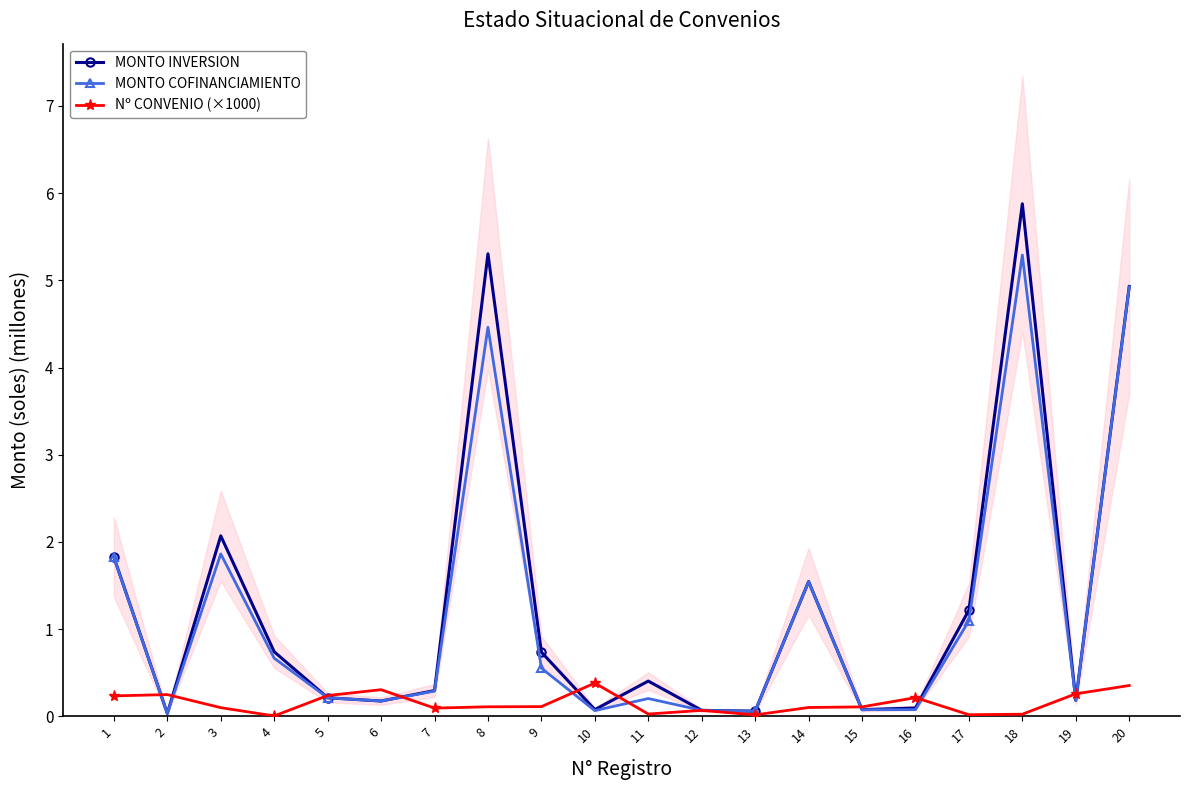

How many categories are shown in the chart?

20